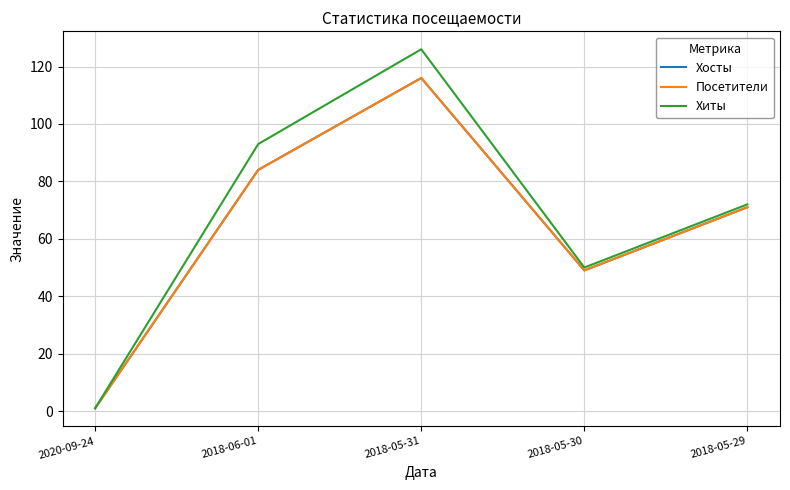

Which series has the largest range (max minus min)?

Хиты